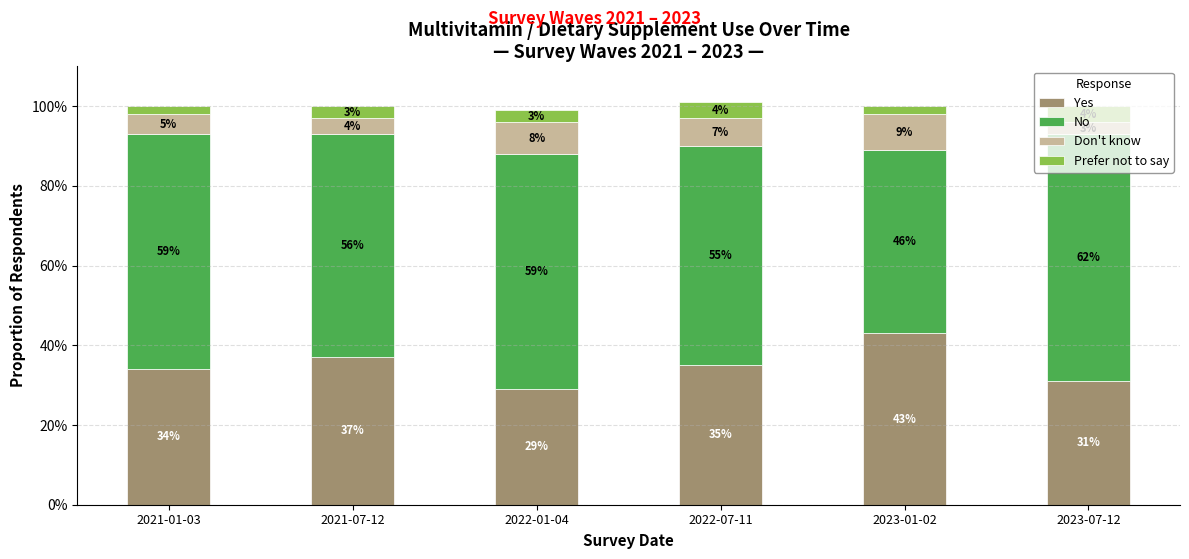

What are all the series names shown in the legend?

Yes, No, Don't know, Prefer not to say